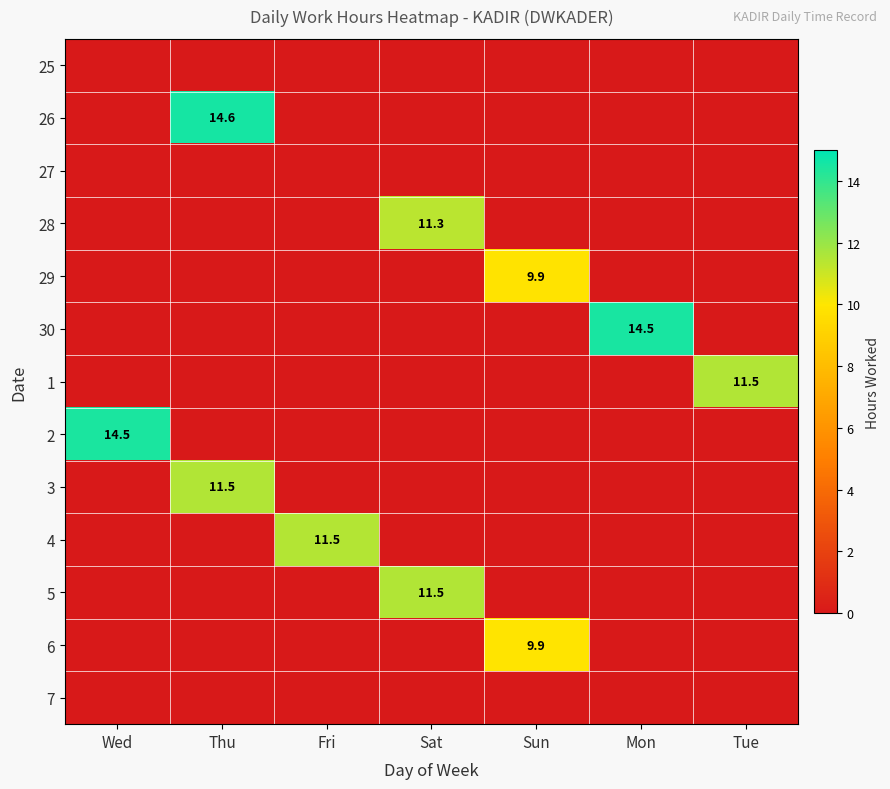

Is it true that 26 equals 14.6 at Thu?

True